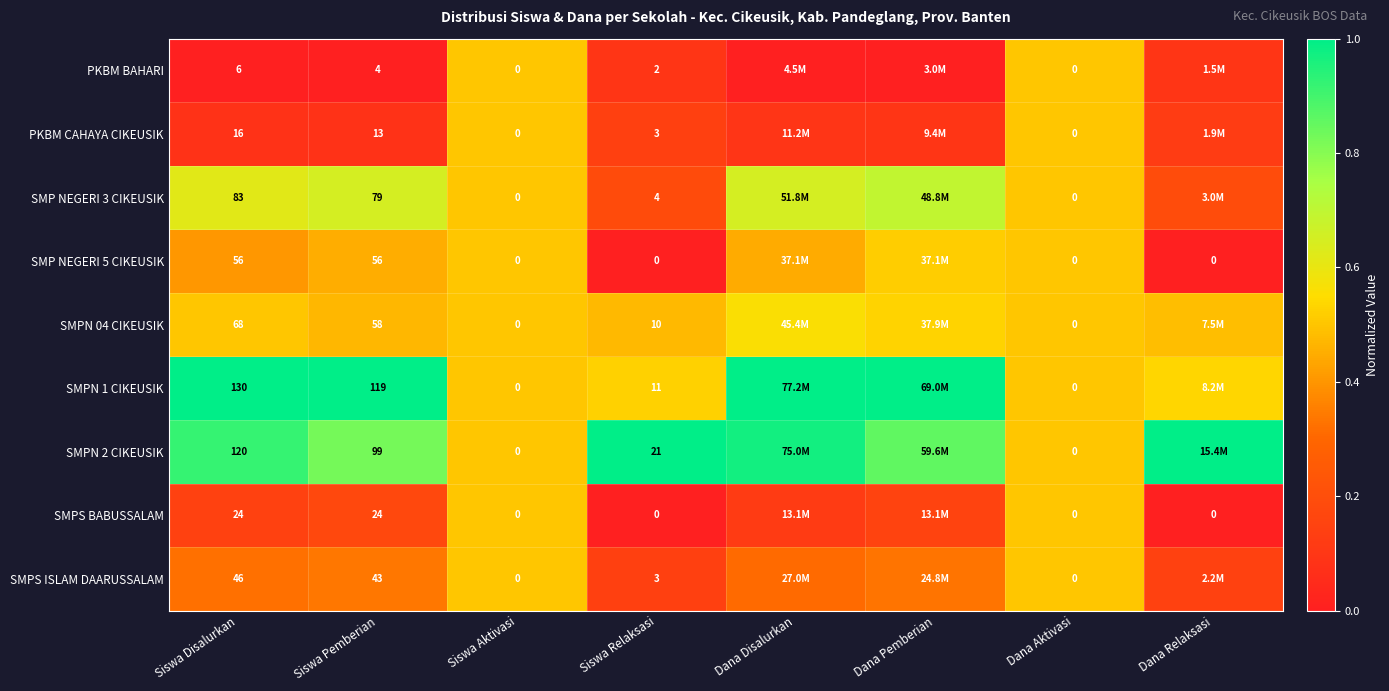

How many series are shown in this chart?

9